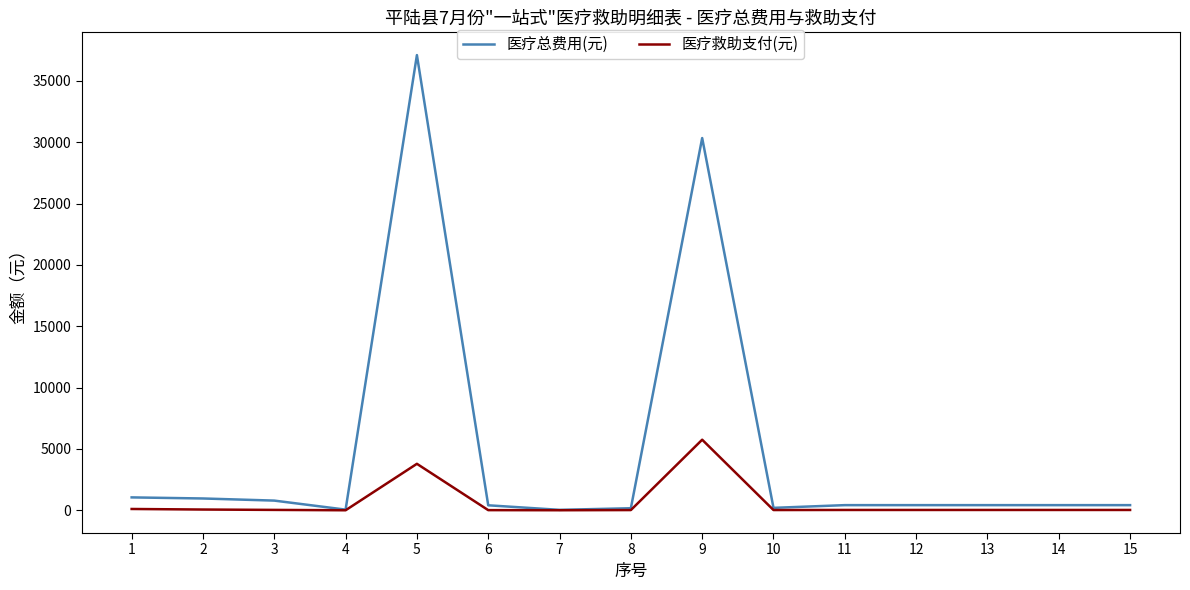

At how many categories does at least one series exceed 18429?

2